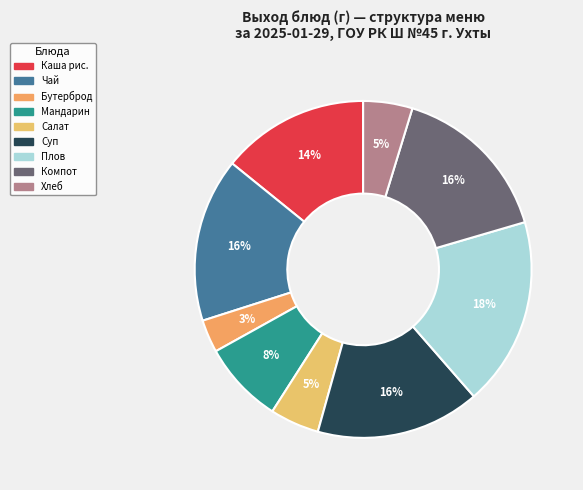

How many slices are in this pie chart?

9